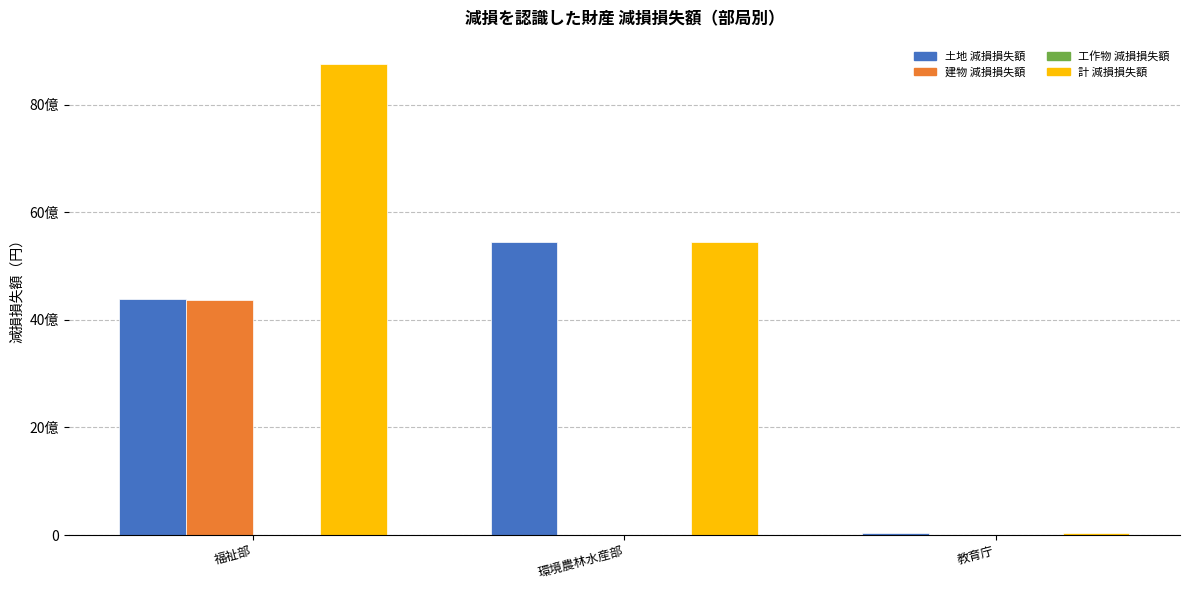

What is the total value across all series at 福祉部?

17502588914